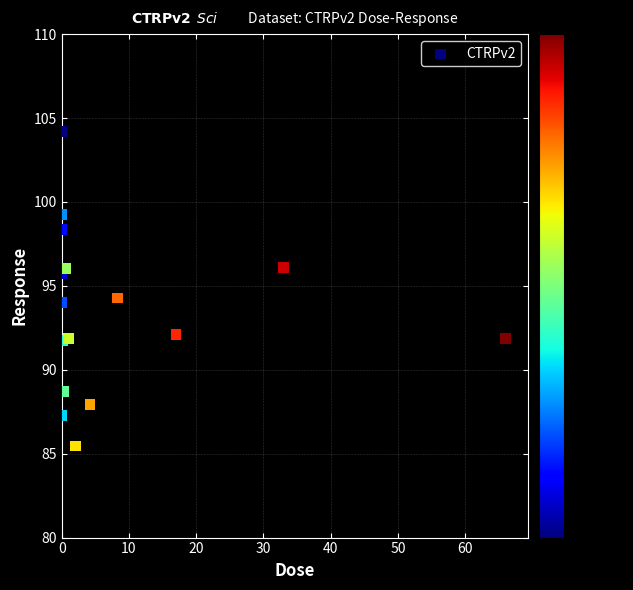

What is the range of Y values (max minus min)?

18.7